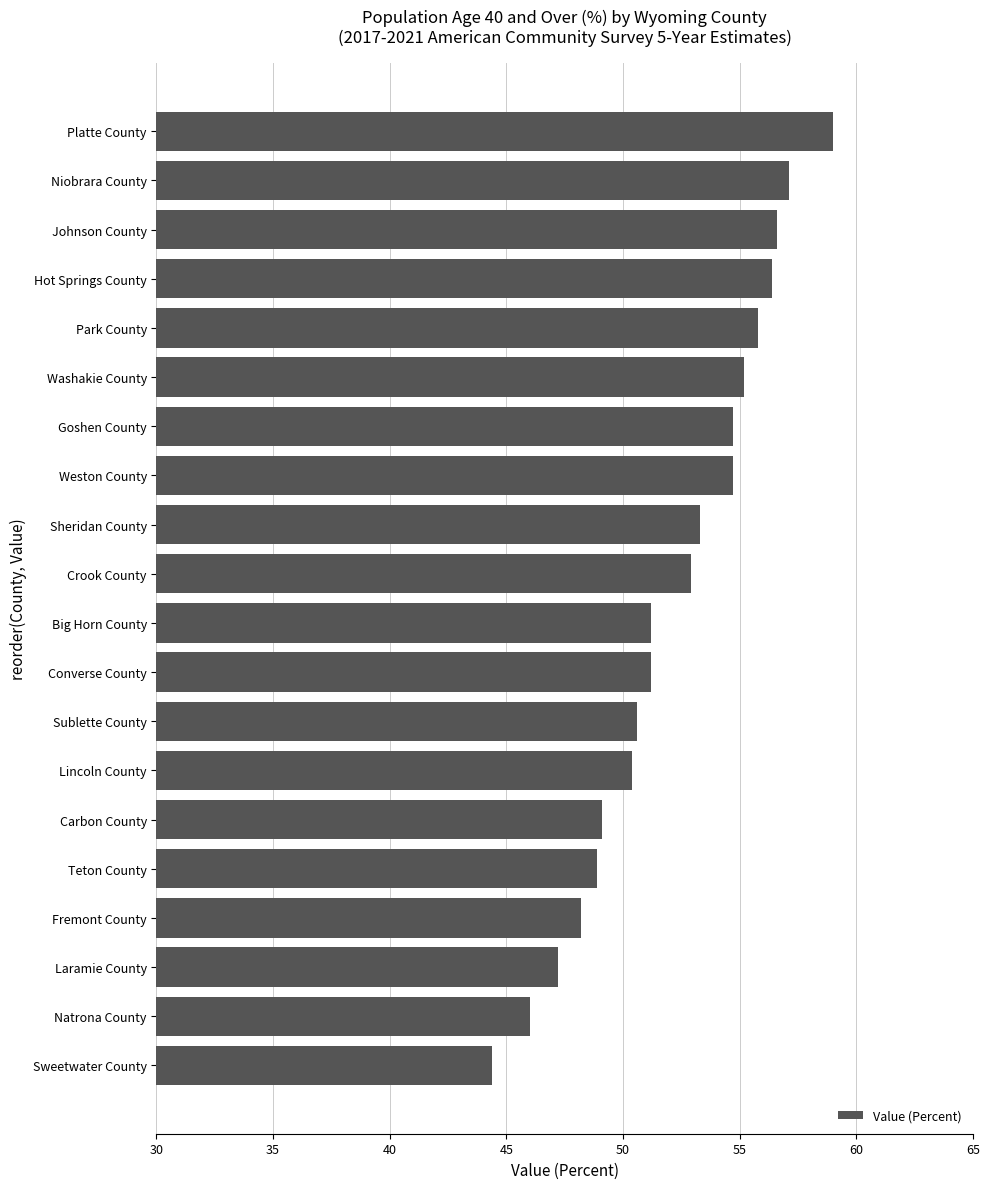

What is the smallest value displayed?

44.4